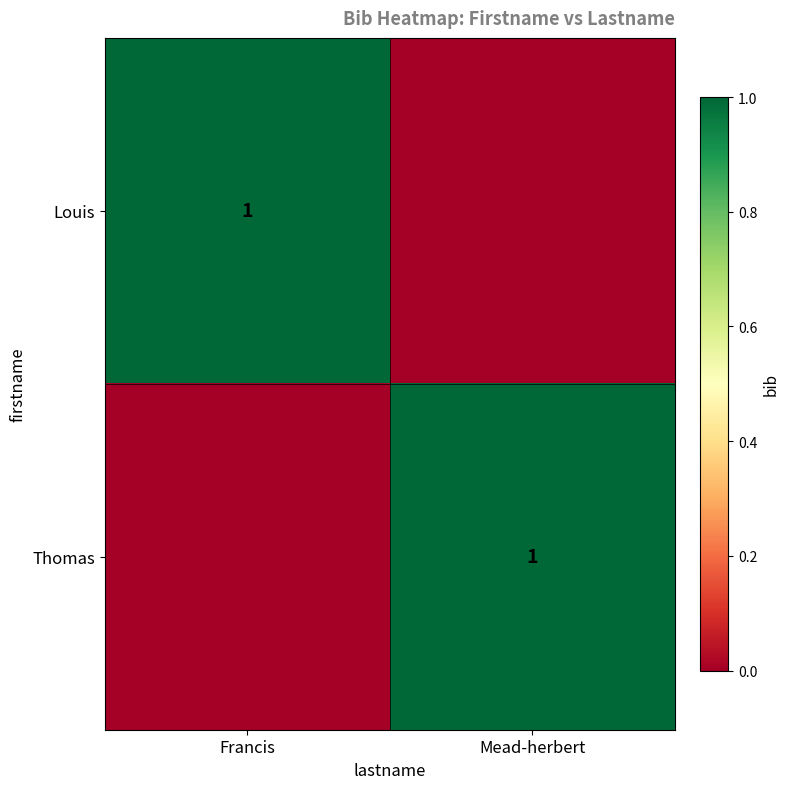

Is it true that Louis equals 1 at Francis?

True